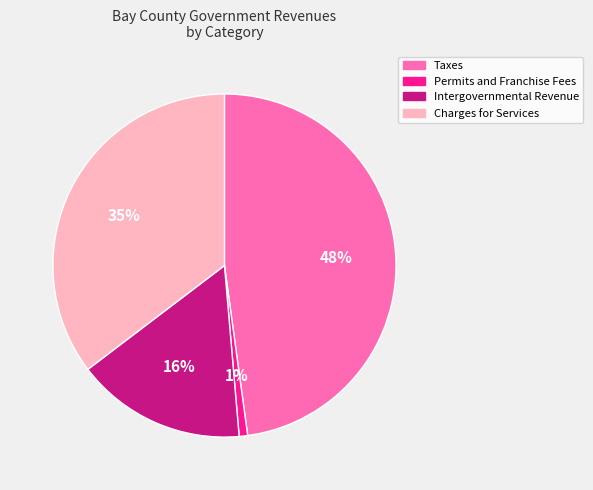

Between Charges for Services and Taxes, which is larger?

Taxes